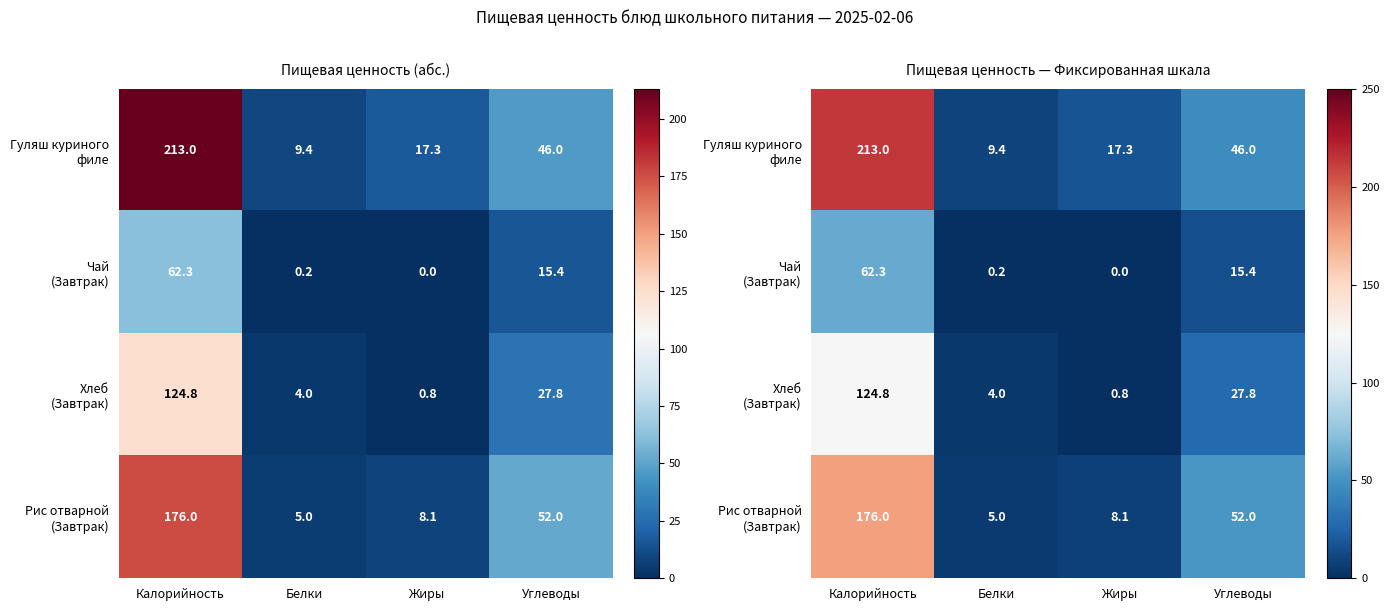

Rank the series by their average value, from highest to lowest.

Гуляш куриного филе, Рис отварной (Завтрак), Хлеб (Завтрак), Чай (Завтрак)